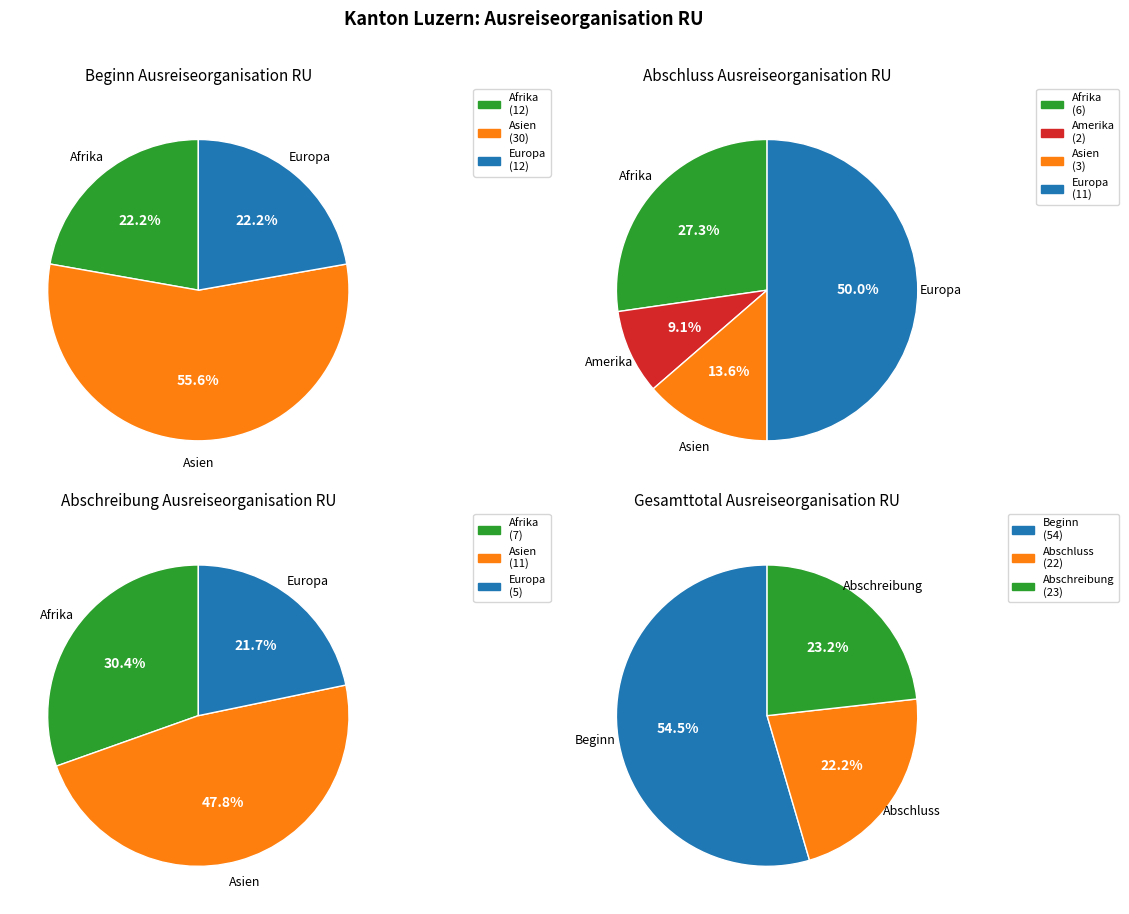

What portion of the pie excludes Europa?

77.8%